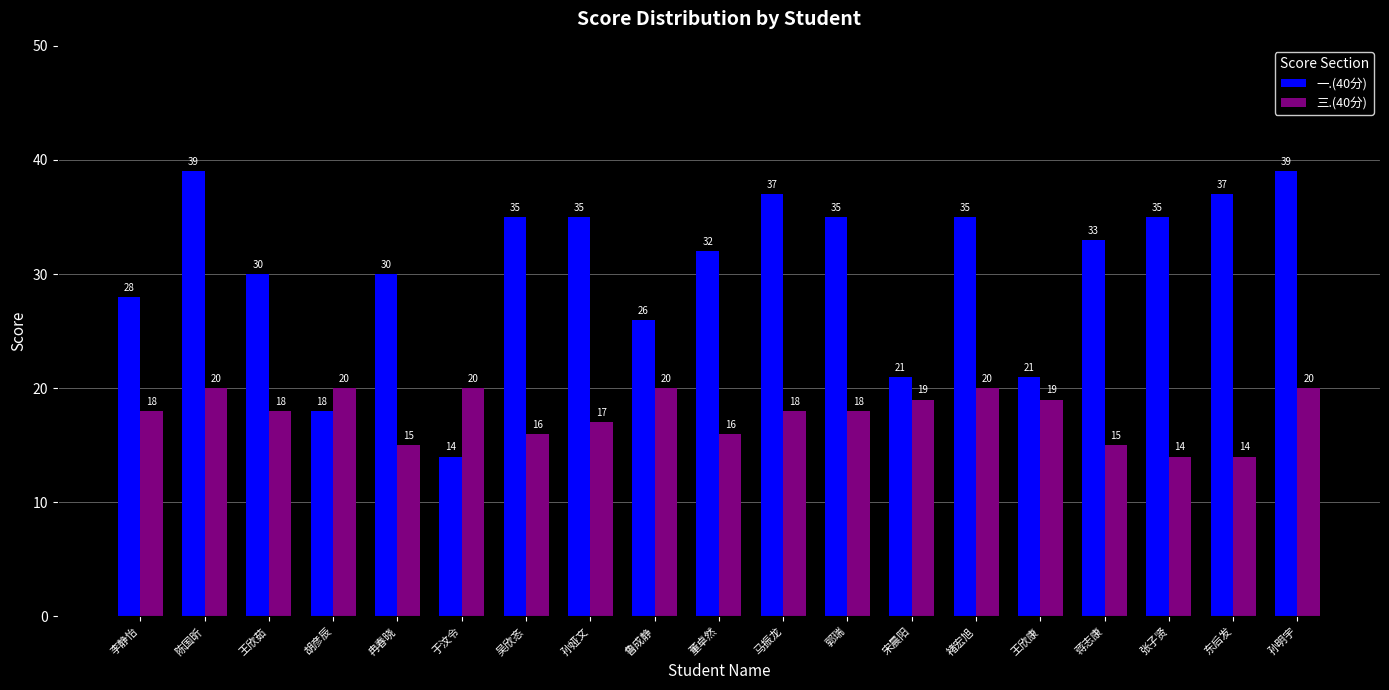

What is the sum of all 三.(40分) values?

337